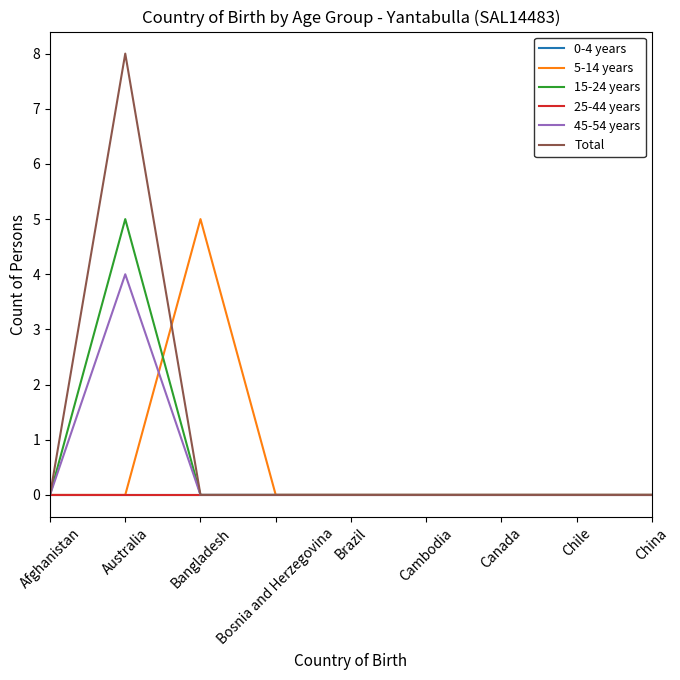

Does the chart have visible grid lines?

No